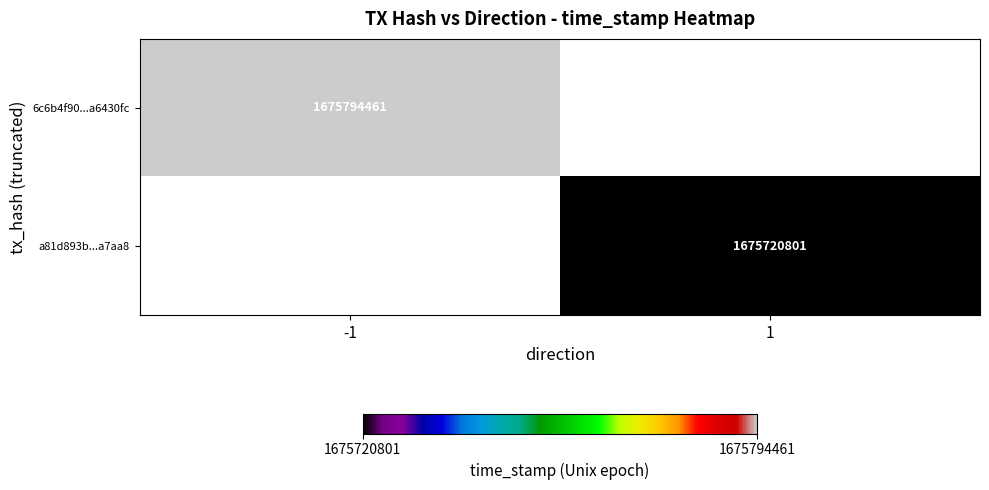

The value of 6c6b4f90...a6430fc at -1 is 1675794461. True or false?

True